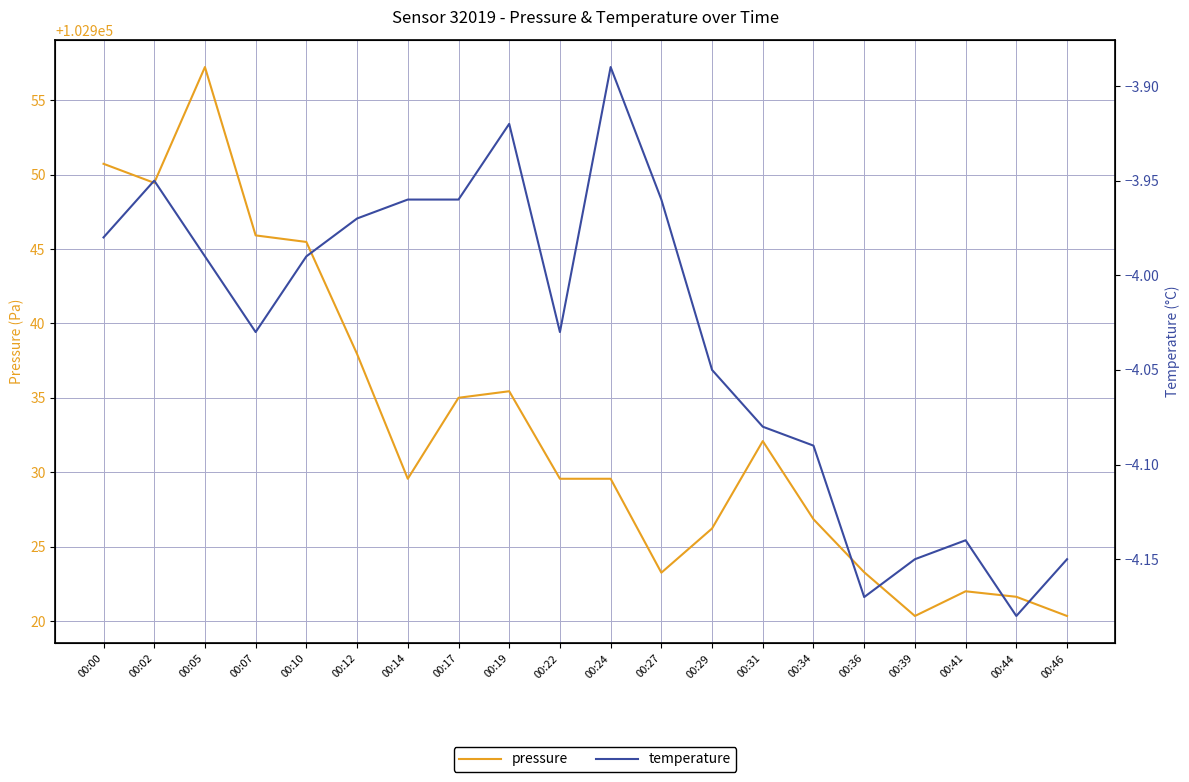

True or false: pressure and temperature cross at least once.

False